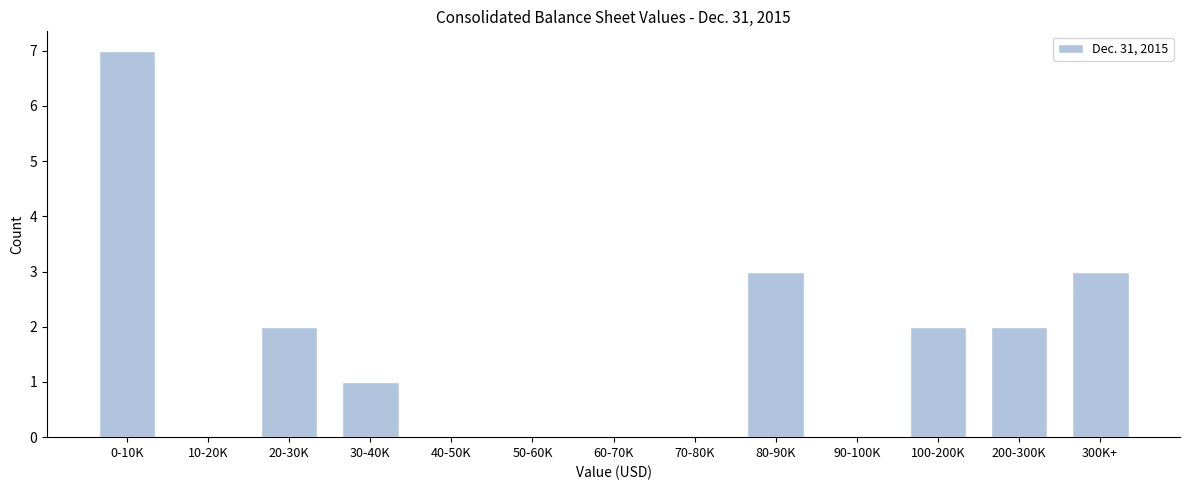

Reading right to left, list all the values displayed in this chart.

300K+=3	200-300K=2	100-200K=2	90-100K=0	80-90K=3	70-80K=0	60-70K=0	50-60K=0	40-50K=0	30-40K=1	20-30K=2	10-20K=0	0-10K=7